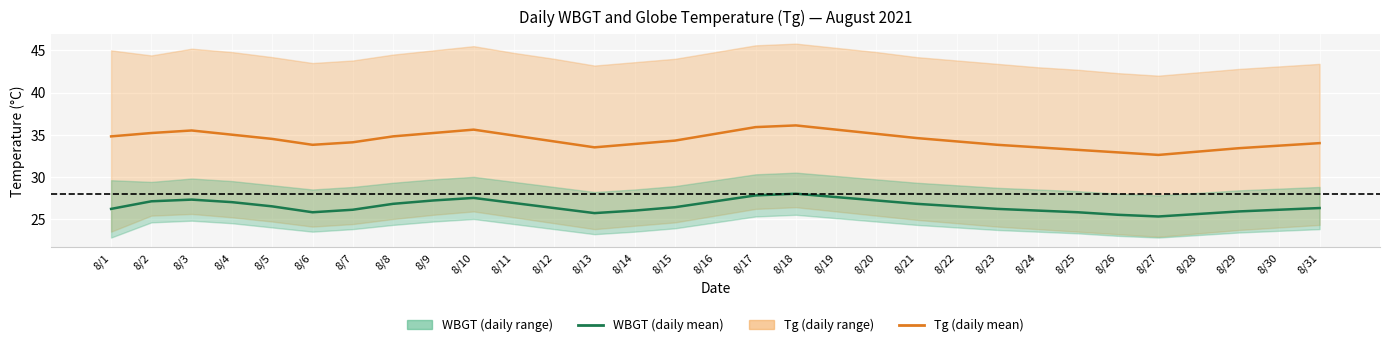

How many interior local peaks does the WBGT (daily mean) series have?

3